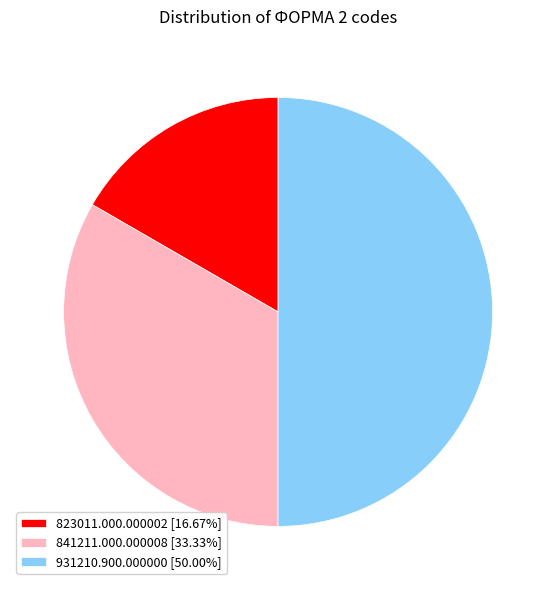

What is the ratio of the value at 931210.900.000000 [50.00%] to the value at 841211.000.000008 [33.33%]?

1.5